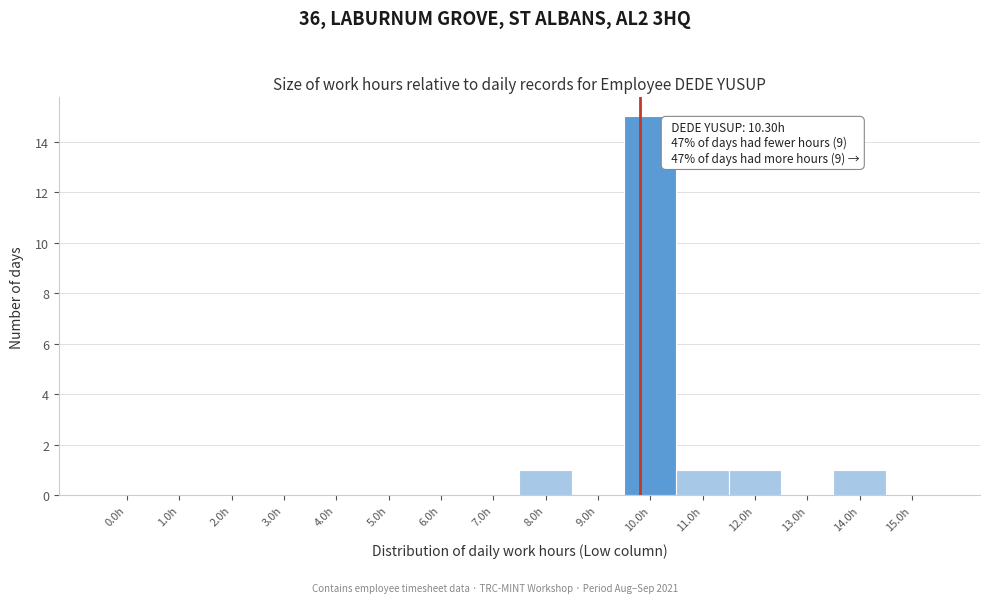

Reading left to right, transcribe all the data shown in this chart.

0.0h=0	1.0h=0	2.0h=0	3.0h=0	4.0h=0	5.0h=0	6.0h=0	7.0h=0	8.0h=1	9.0h=0	10.0h=15	11.0h=1	12.0h=1	13.0h=0	14.0h=1	15.0h=0